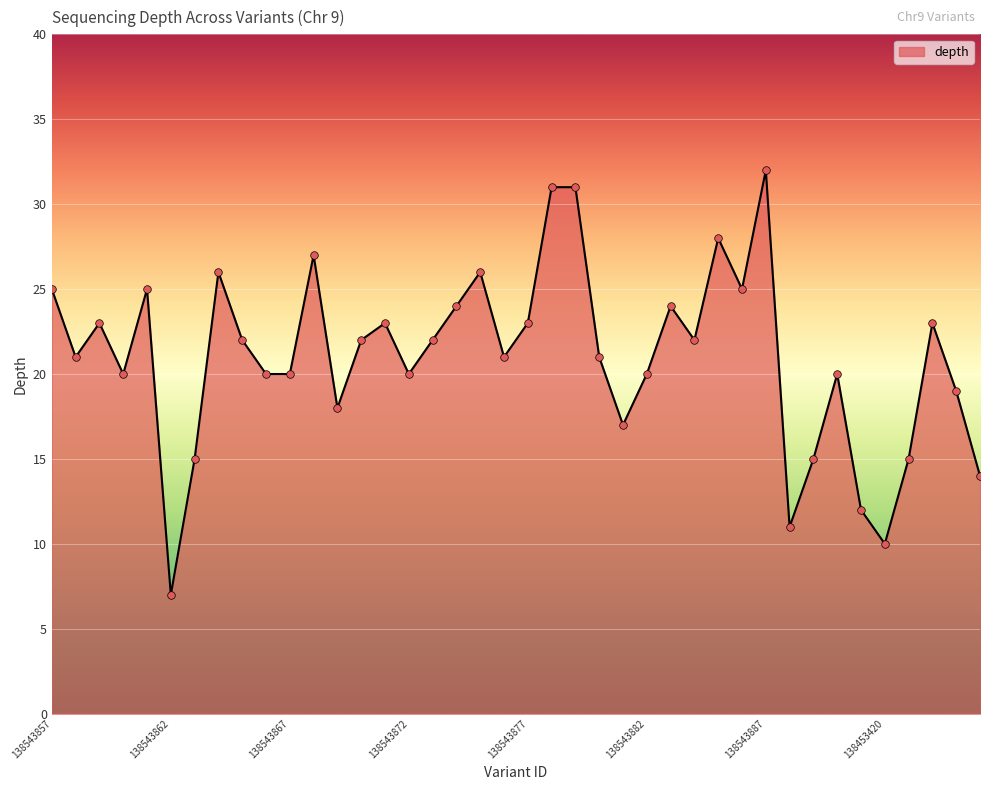

What is the minimum value shown in the chart?

7